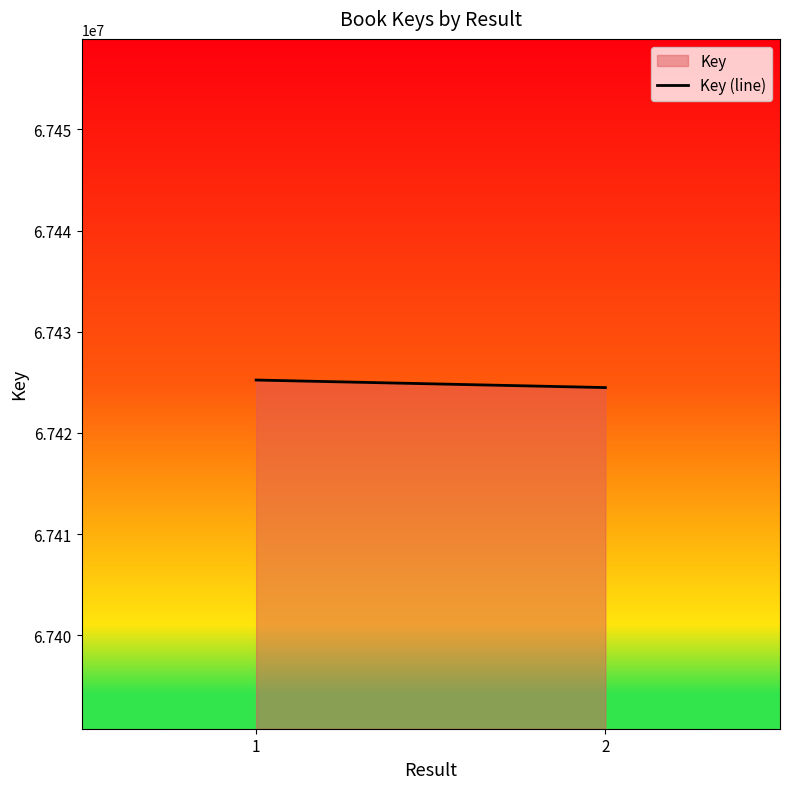

The chart shows a value of 35582734 at 1. True or false?

False